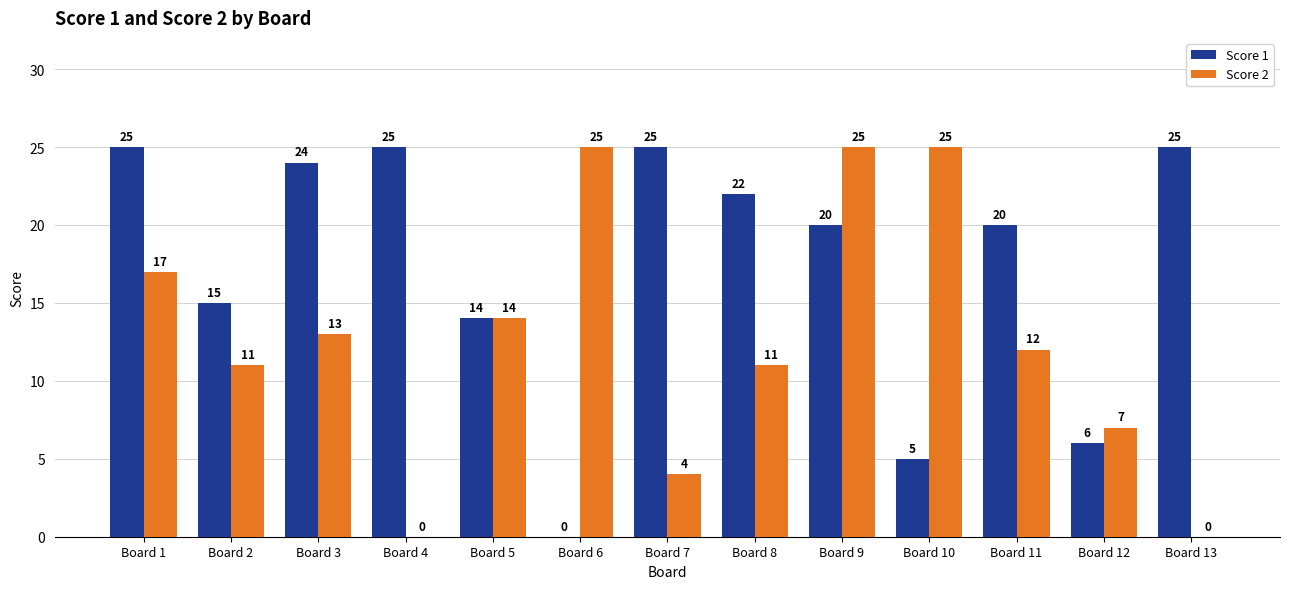

At which label does Score 1 first exceed 20?

Board 1